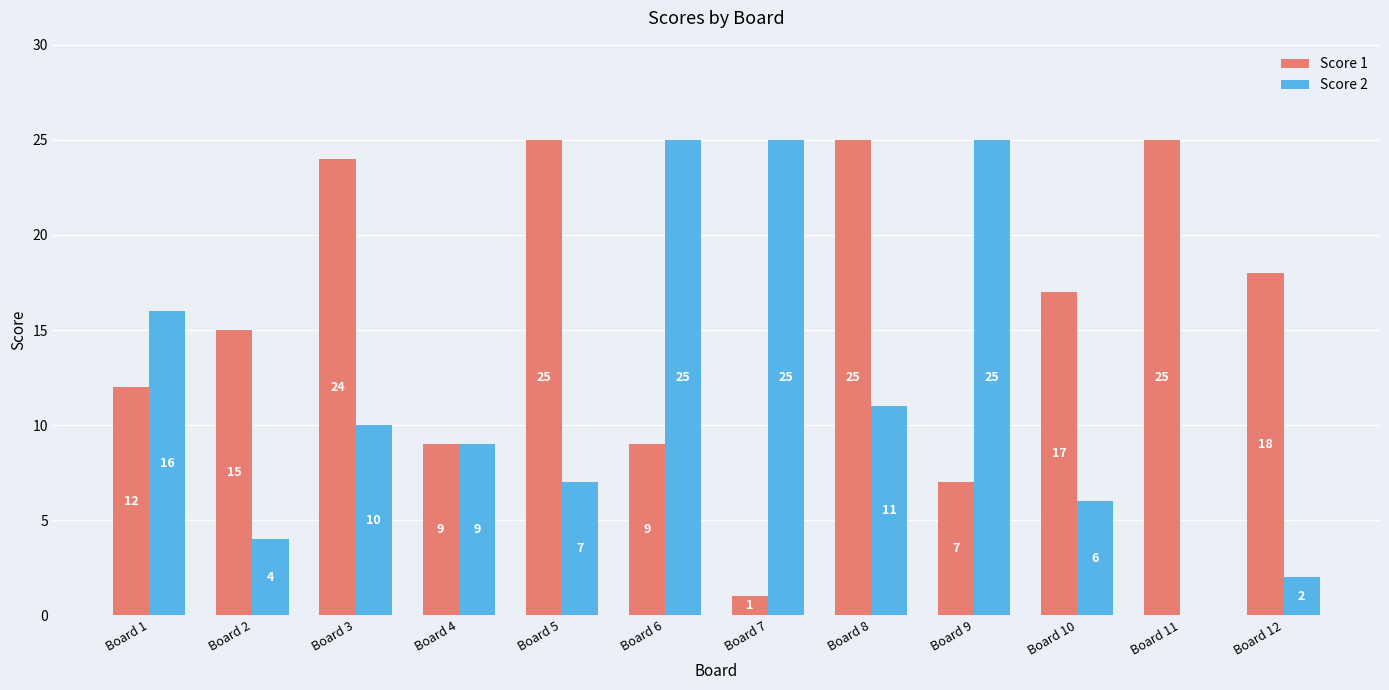

Does the chart contain stacked bars?

No